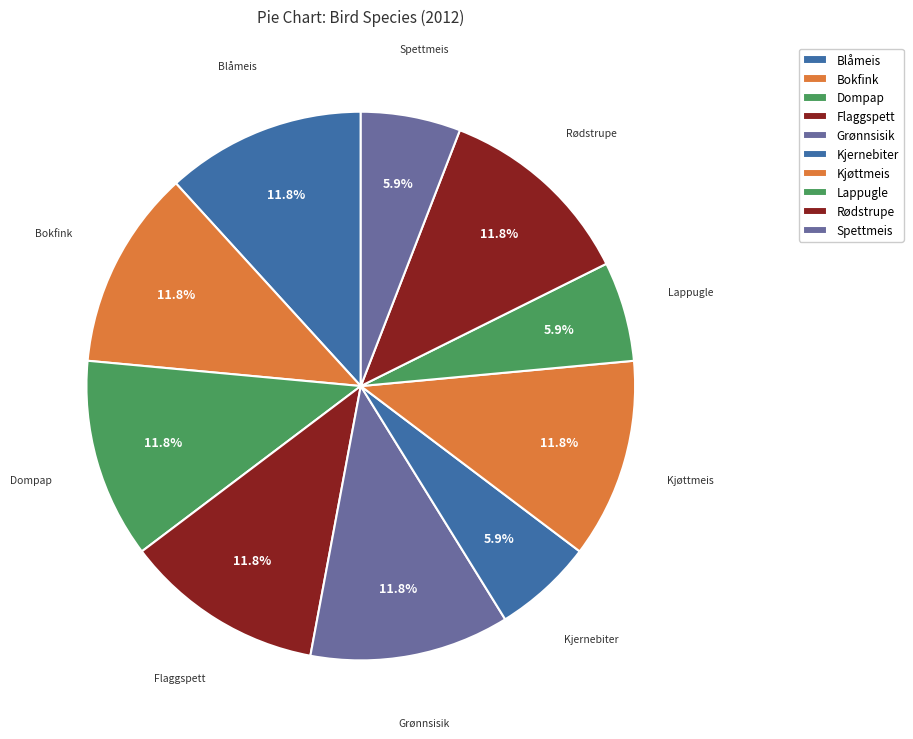

What is the ratio of the value at Spettmeis to the value at Flaggspett?

0.5